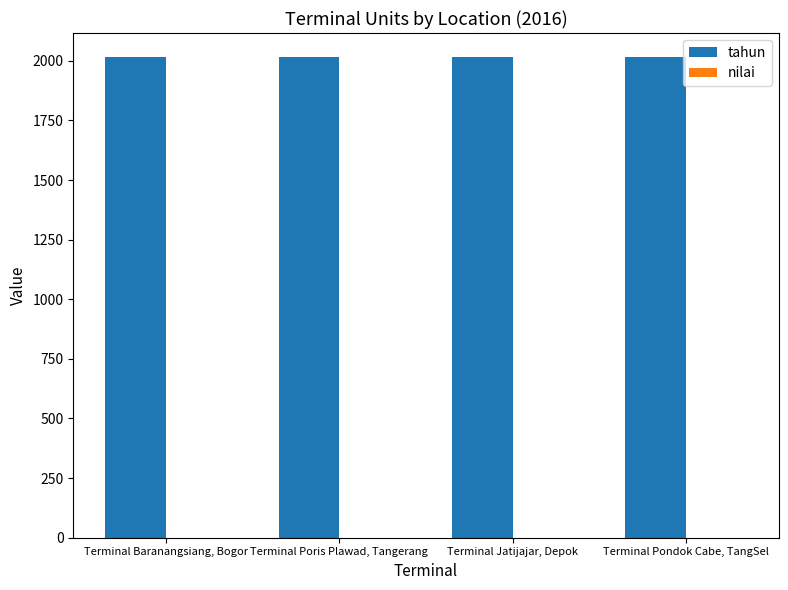

Reading right to left, extract all data points from this chart.

tahun: 2016	2016	2016	2016
nilai: 0	0	0	0